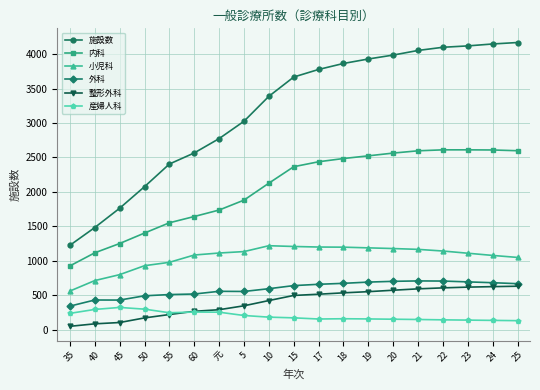

What is the difference between the 産婦人科 values at 40 and 22?

151